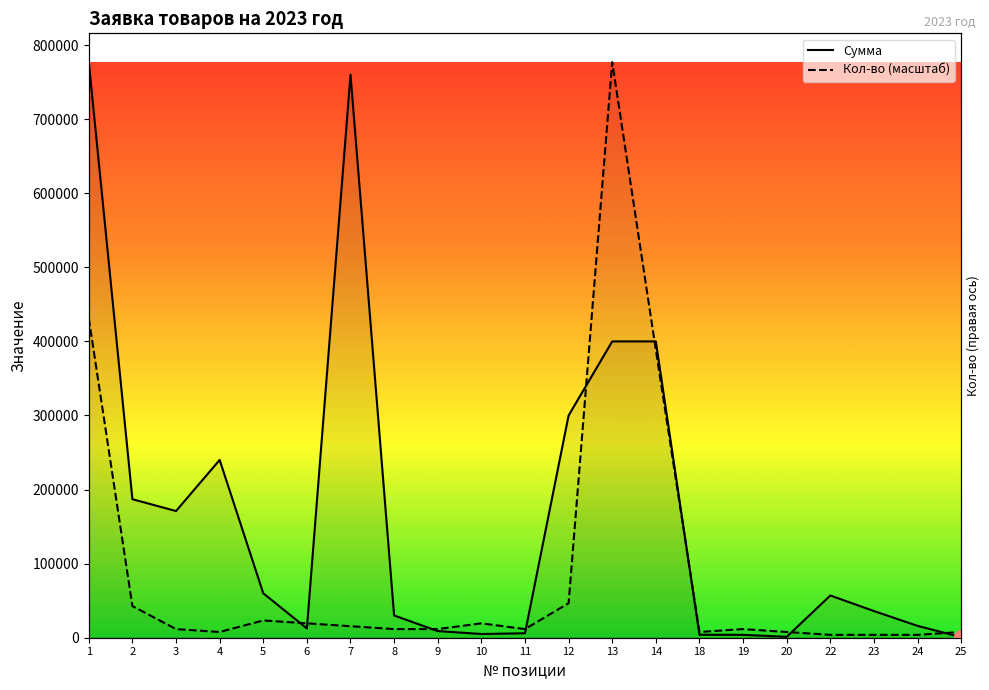

What is the value of the Кол-во (масштаб) point at the 8th from the left?

11655